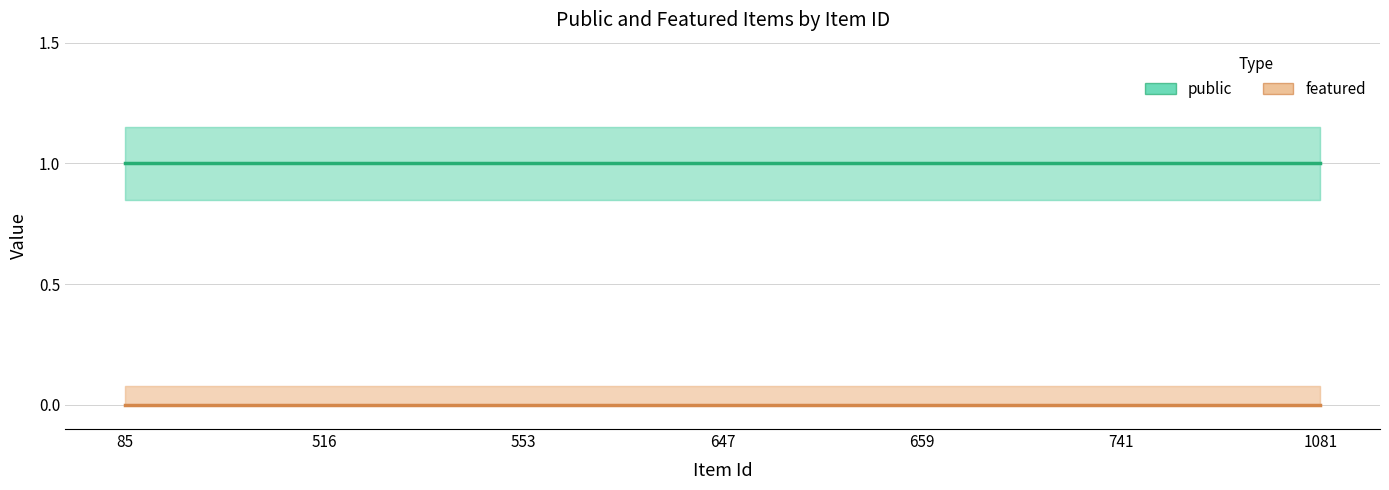

At which label does featured reach its minimum?

85